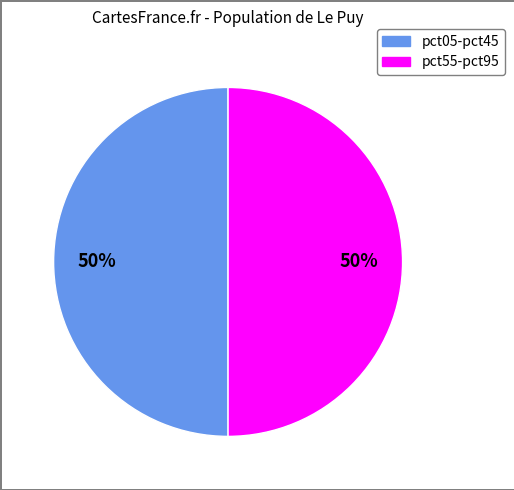

To the nearest percent, what is the combined percentage of pct55-pct95 and pct05-pct45?

100%